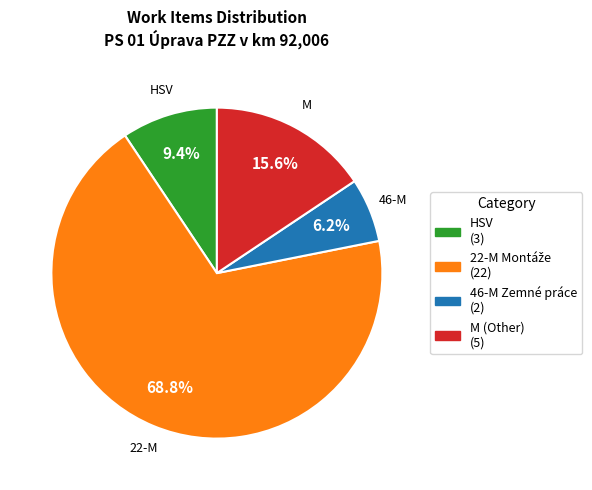

Is there a majority slice in this chart?

Yes